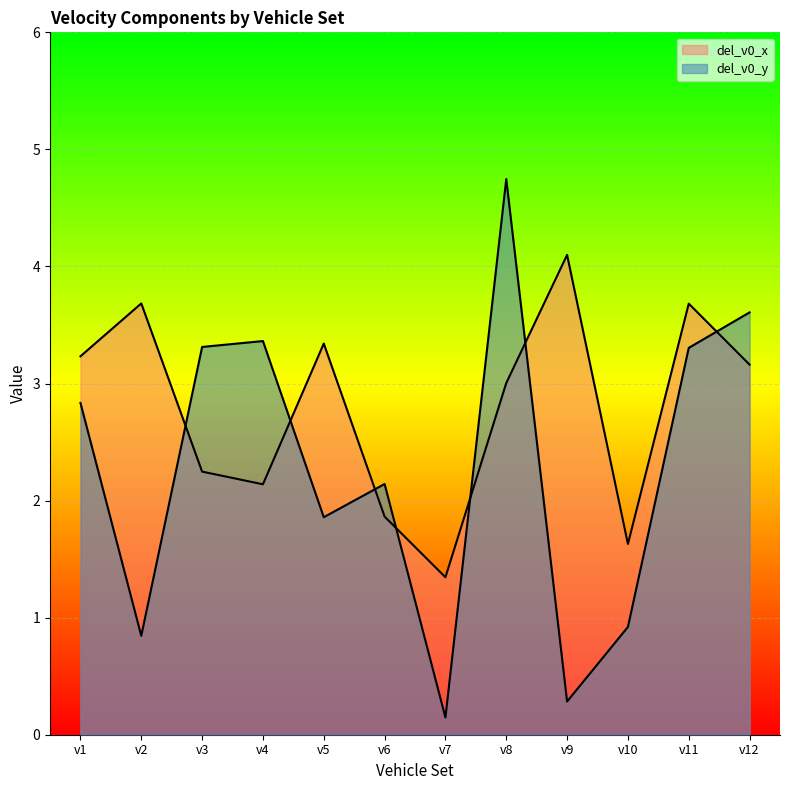

Is it true that del_v0_x equals 1.3 at v8?

False